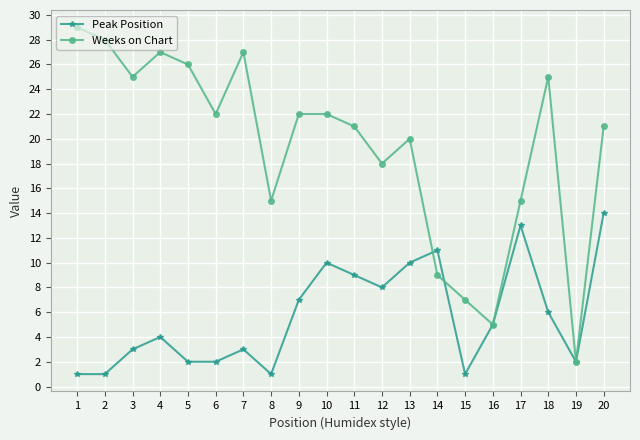

Is this an area chart (filled region under the line)?

No